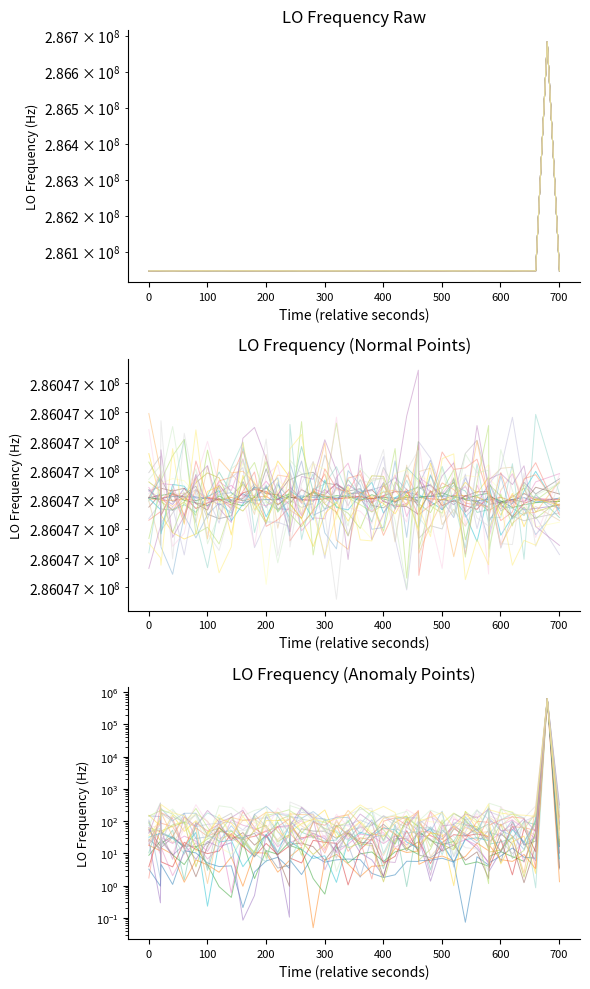

Between 500 and 300, which is larger?

500